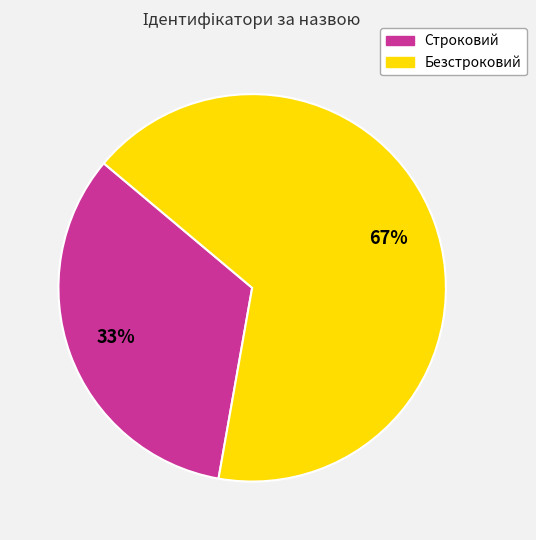

How many slices are in this pie chart?

2